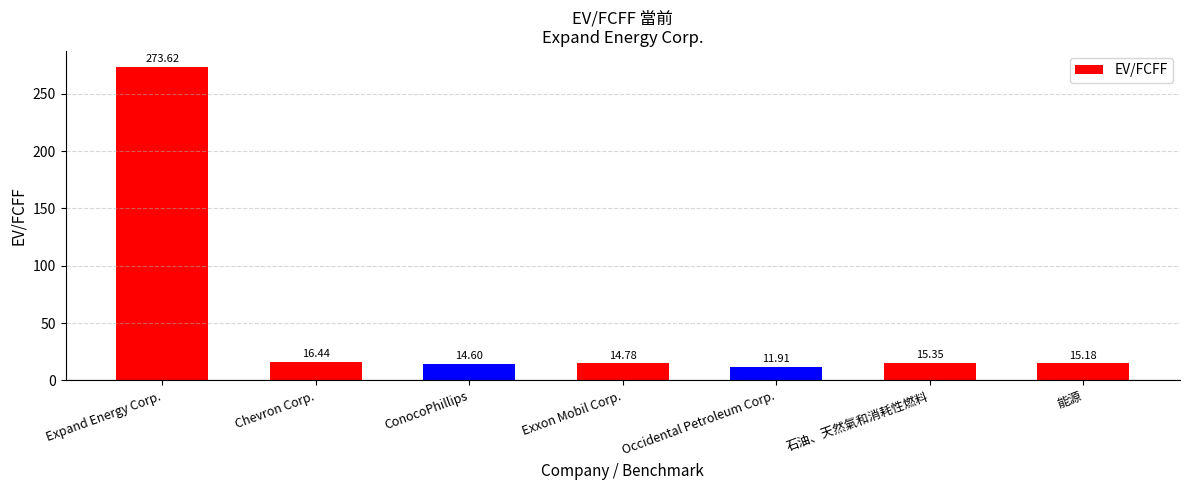

How many distinct data groups are displayed?

1